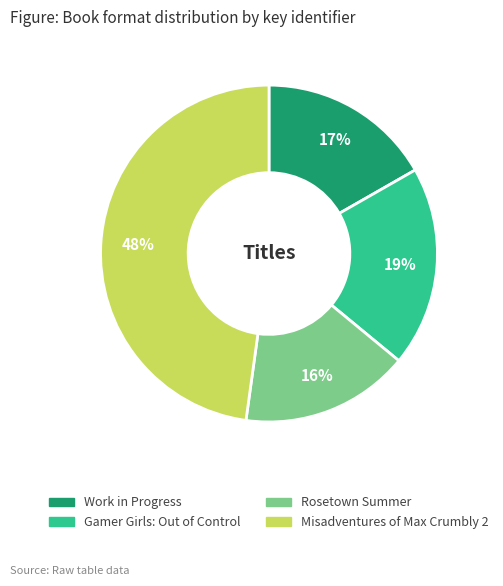

Rank the categories by value from highest to lowest.

Misadventures of Max Crumbly 2, Gamer Girls: Out of Control, Work in Progress, Rosetown Summer